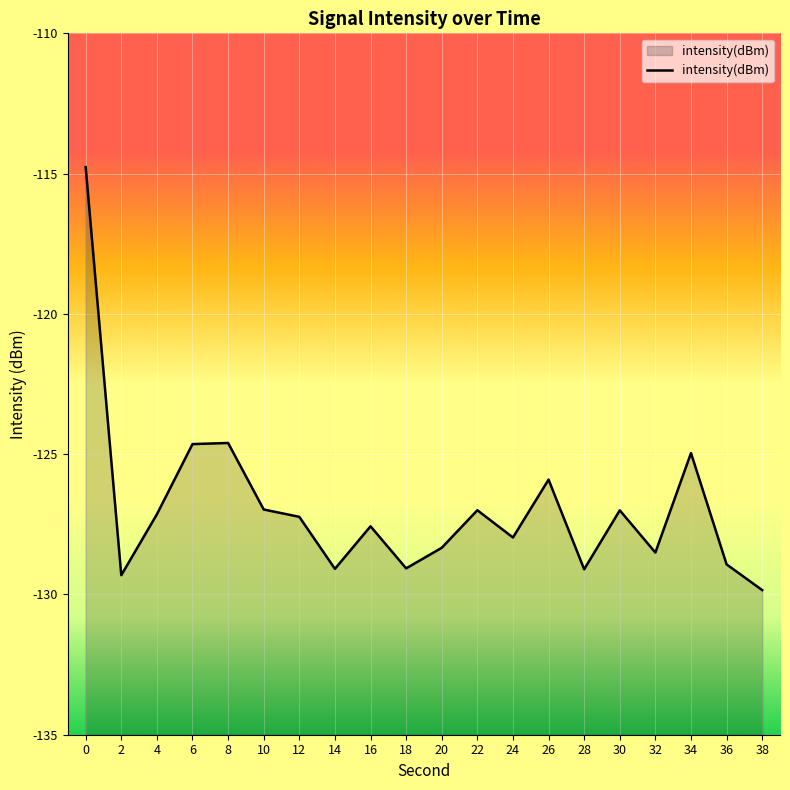

Rank the categories by value from lowest to highest.

38, 2, 28, 14, 18, 36, 32, 20, 24, 16, 12, 4, 30, 22, 10, 26, 34, 6, 8, 0